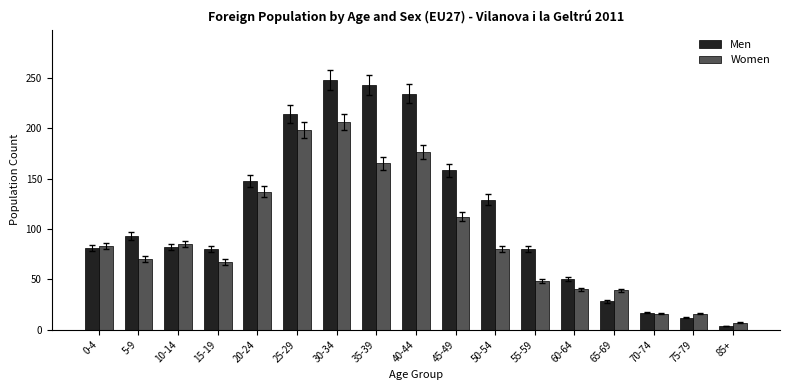

At which category is the sum across all series the highest?

30-34